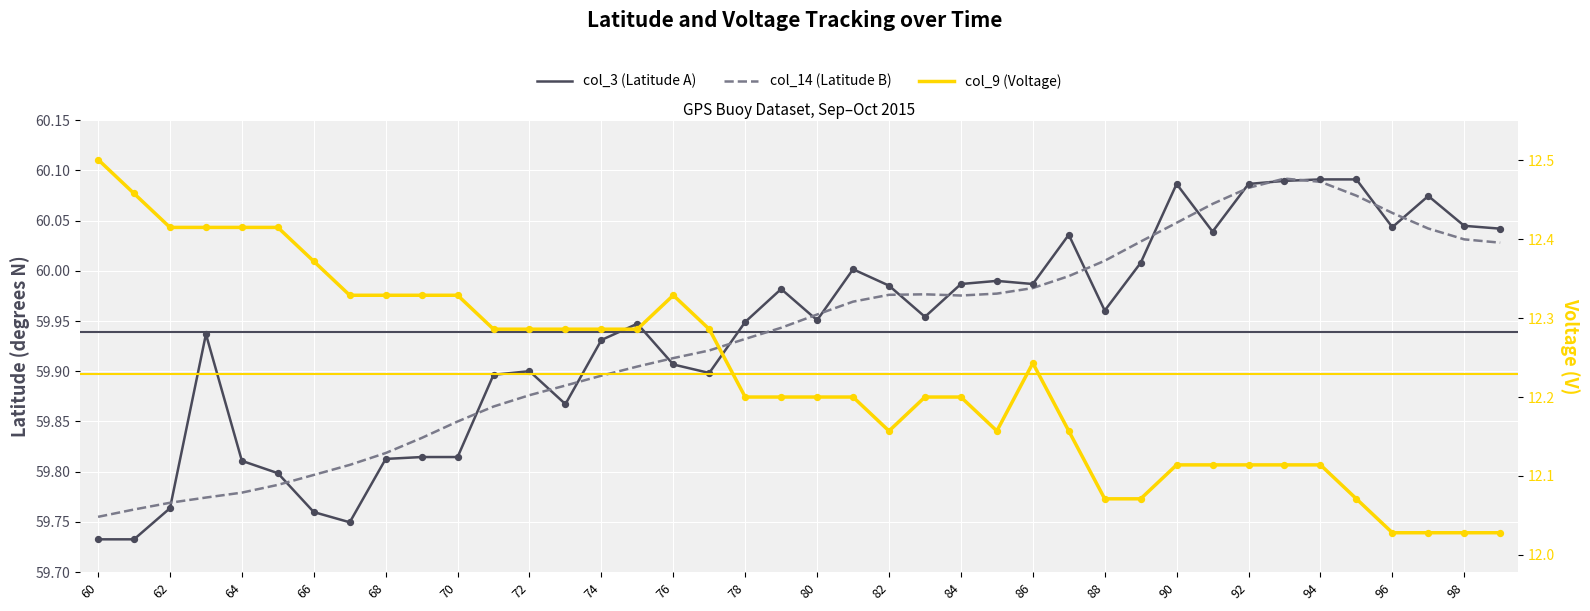

Which series reaches the maximum Y coordinate?

col_14 (Latitude B)